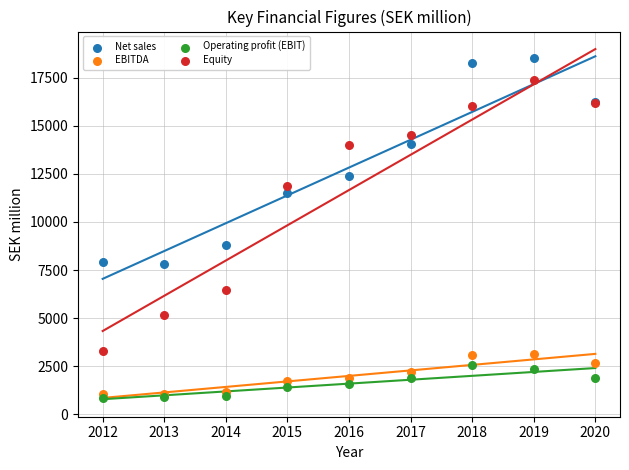

In the Equity series, what Y value is closest to 10337?

11883